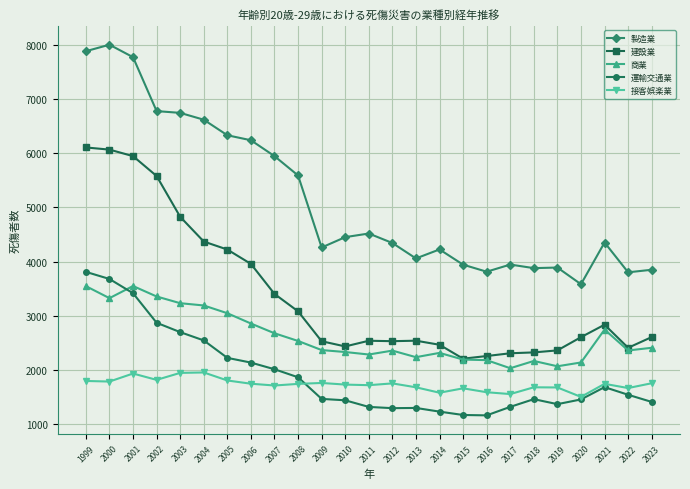

What is the minimum value for 商業?

2033